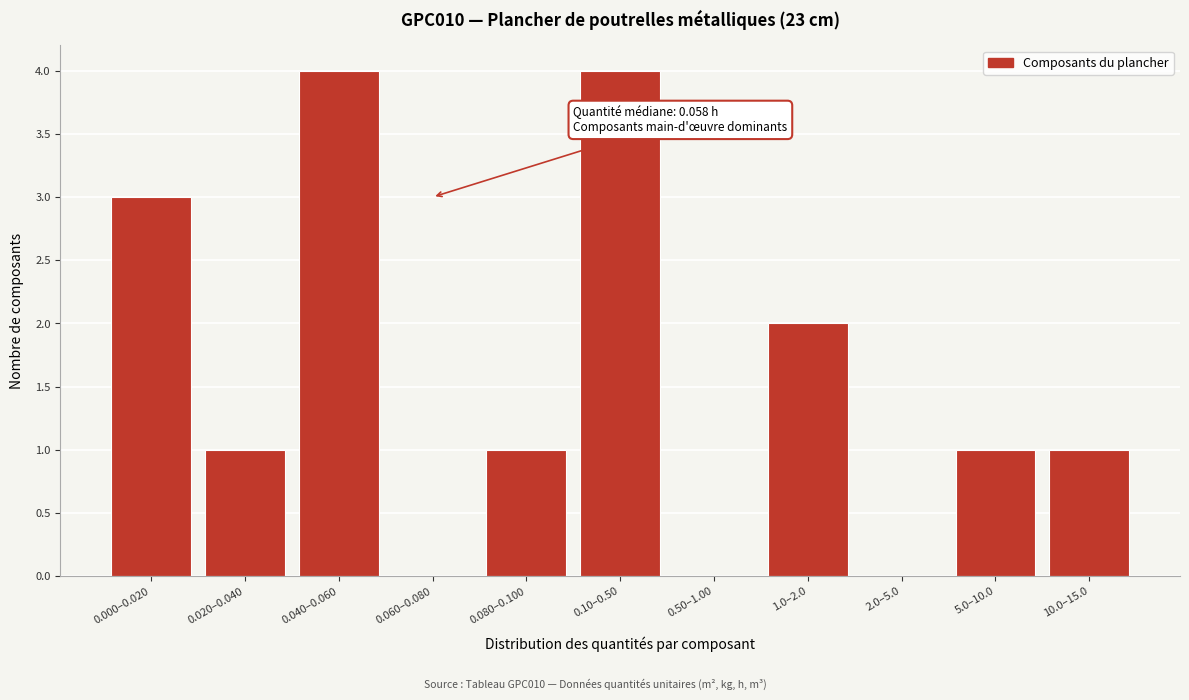

Reading right to left, extract all data points from this chart.

10.0–15.0=1	5.0–10.0=1	2.0–5.0=0	1.0–2.0=2	0.50–1.00=0	0.10–0.50=4	0.080–0.100=1	0.060–0.080=0	0.040–0.060=4	0.020–0.040=1	0.000–0.020=3